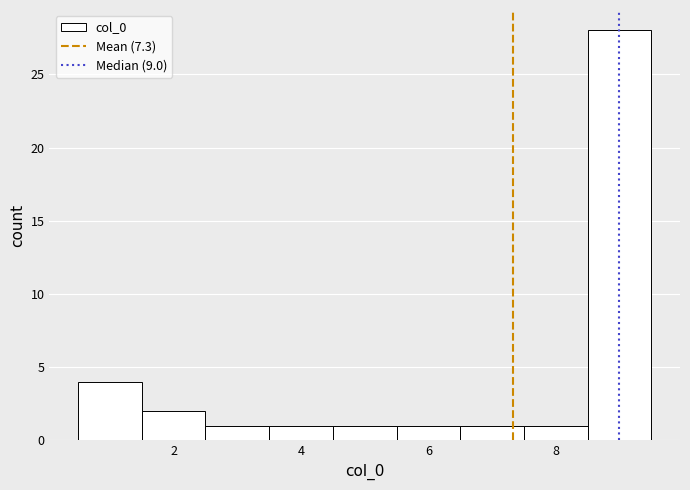

Reading left to right, transcribe this chart: for each bar, give the range it covers on the x-axis and its height. Neither the bar edges nor the heights are printed on the chart, so give them approximately, as read against the axes.

0.5 to 1.5: 4
1.5 to 2.5: 2
2.5 to 3.5: 1
3.5 to 4.5: 1
4.5 to 5.5: 1
5.5 to 6.5: 1
6.5 to 7.5: 1
7.5 to 8.5: 1
8.5 to 9.5: 28